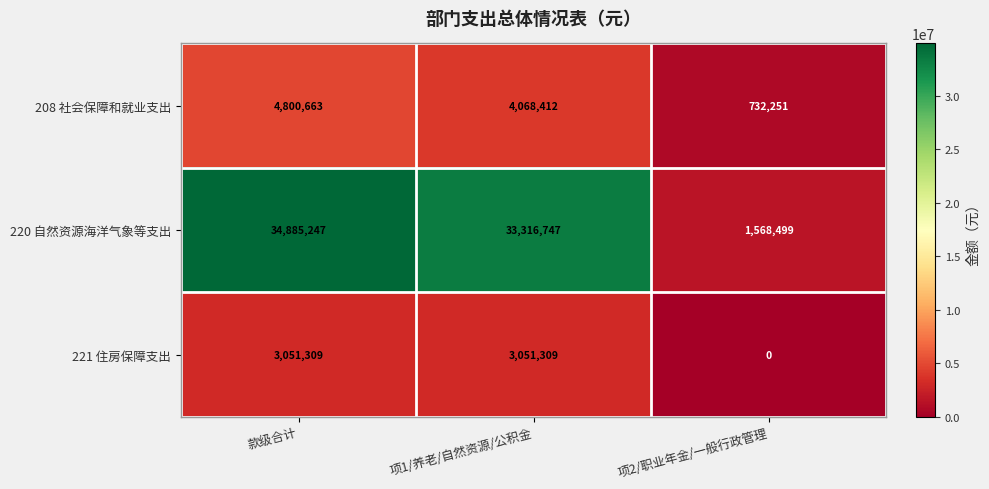

What is the difference between the maximum and minimum values in the 220 自然资源海洋气象等支出 series?

33316748